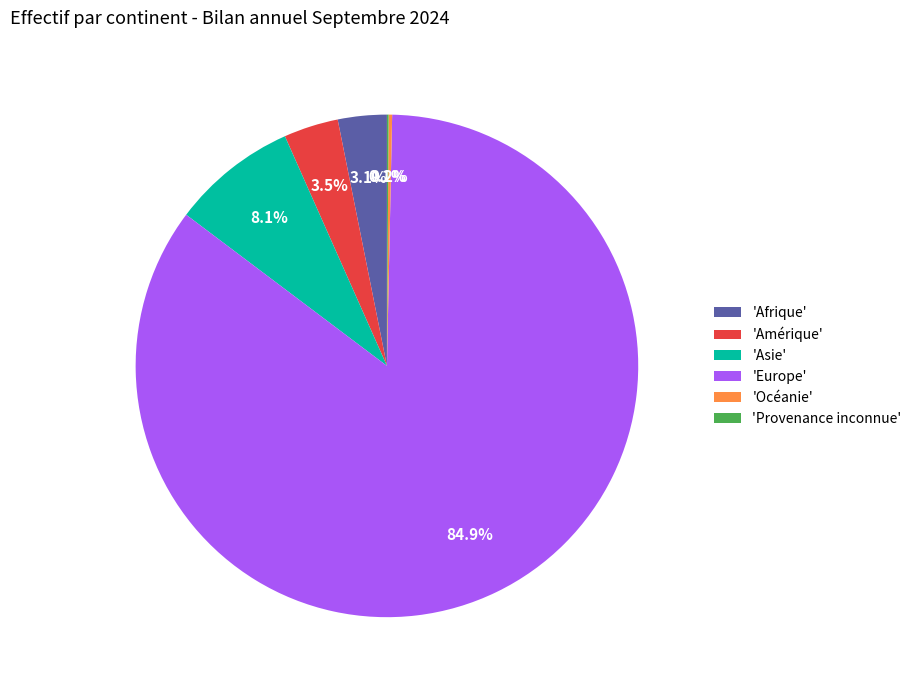

Between 'Amérique' and 'Asie', which is larger?

'Asie'